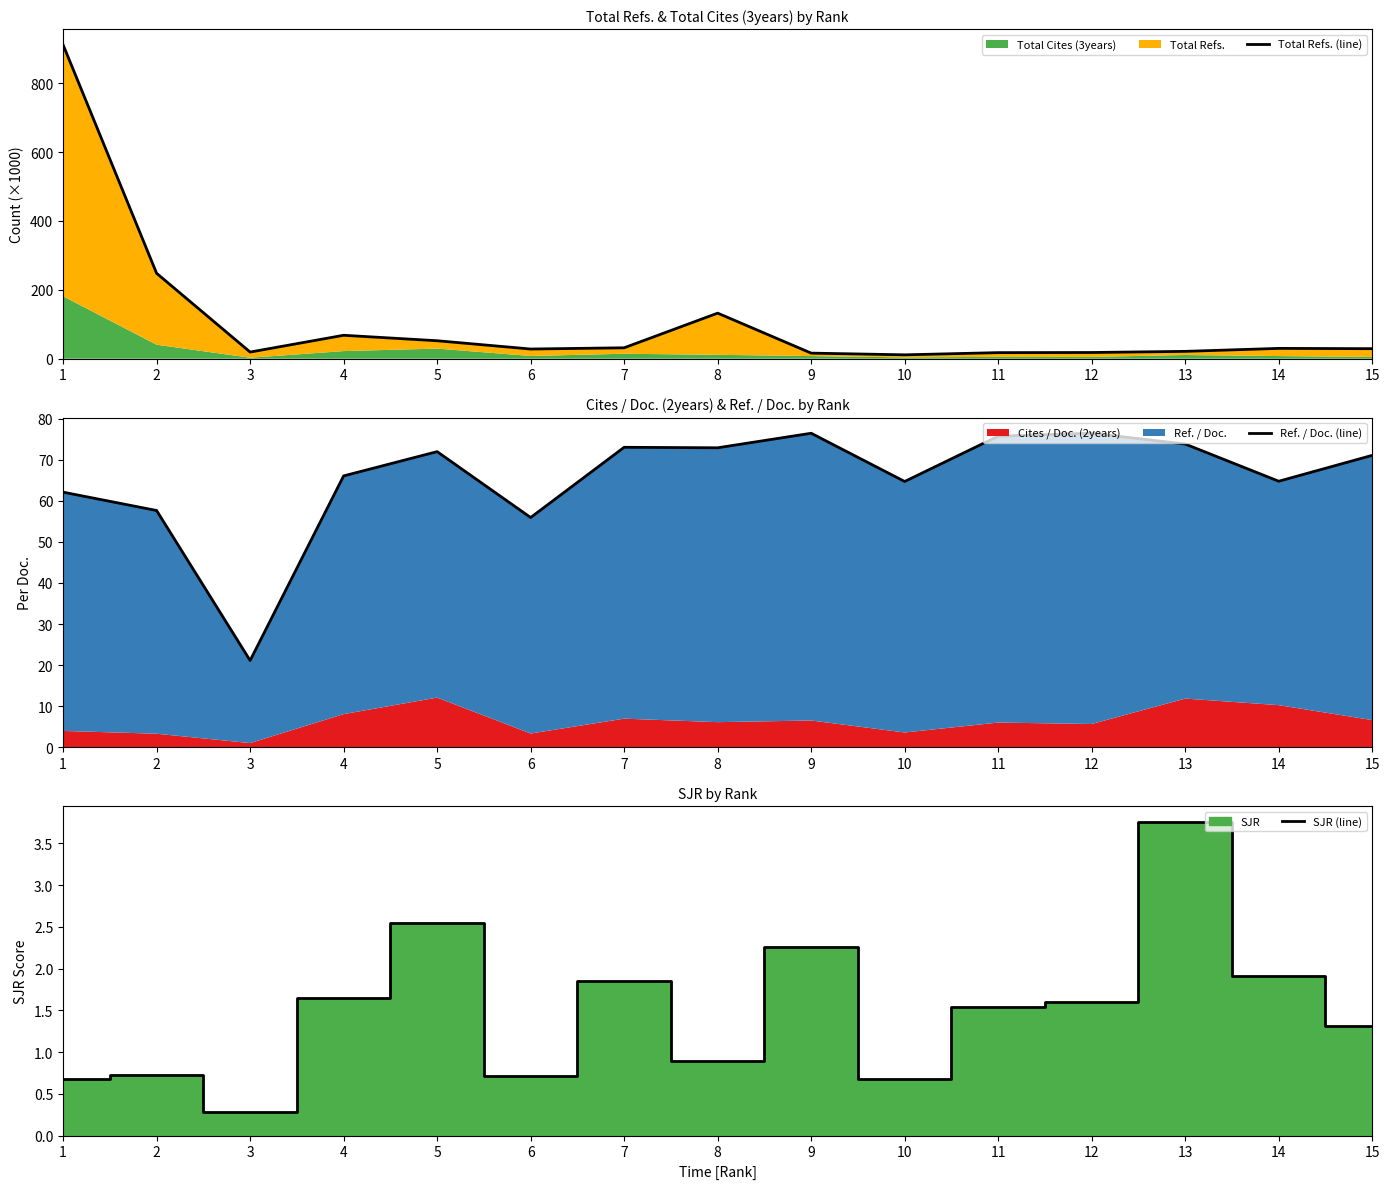

True or false: SJR (line) and Total Refs. (line) intersect in this chart.

False